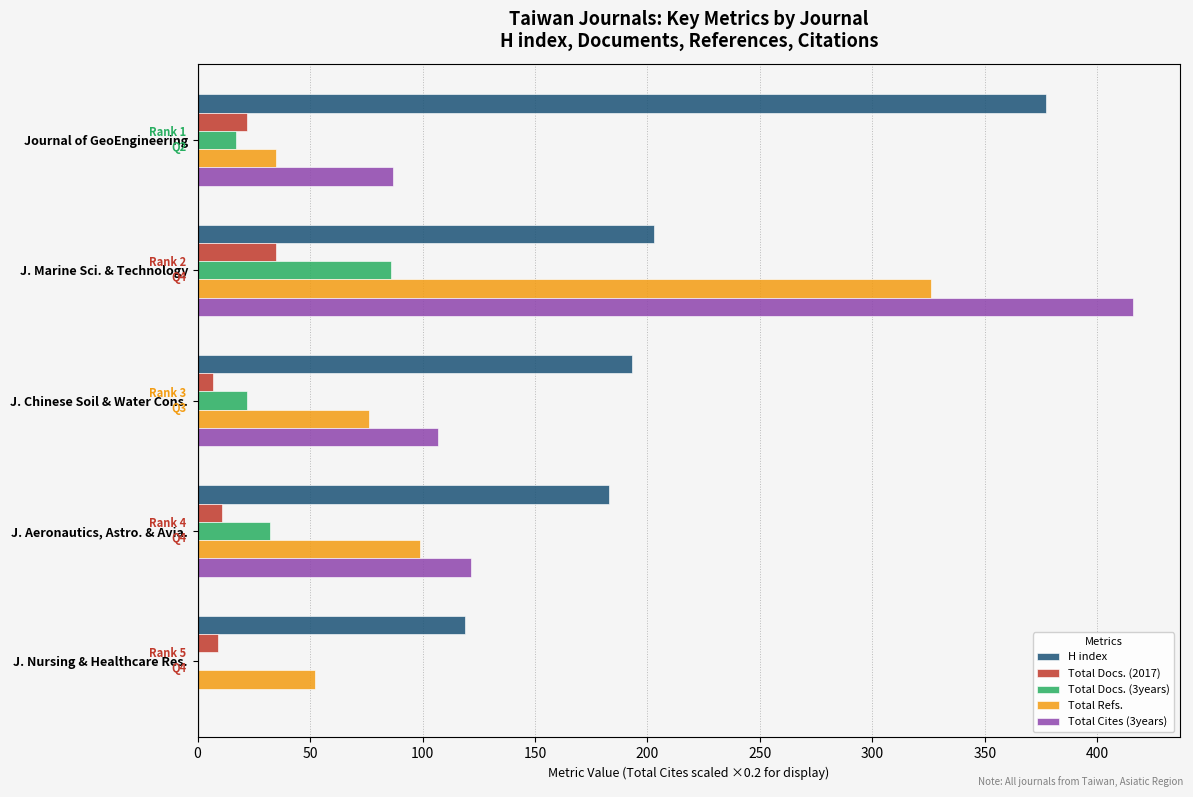

How many values in Total Cites (3years) are above zero?

4